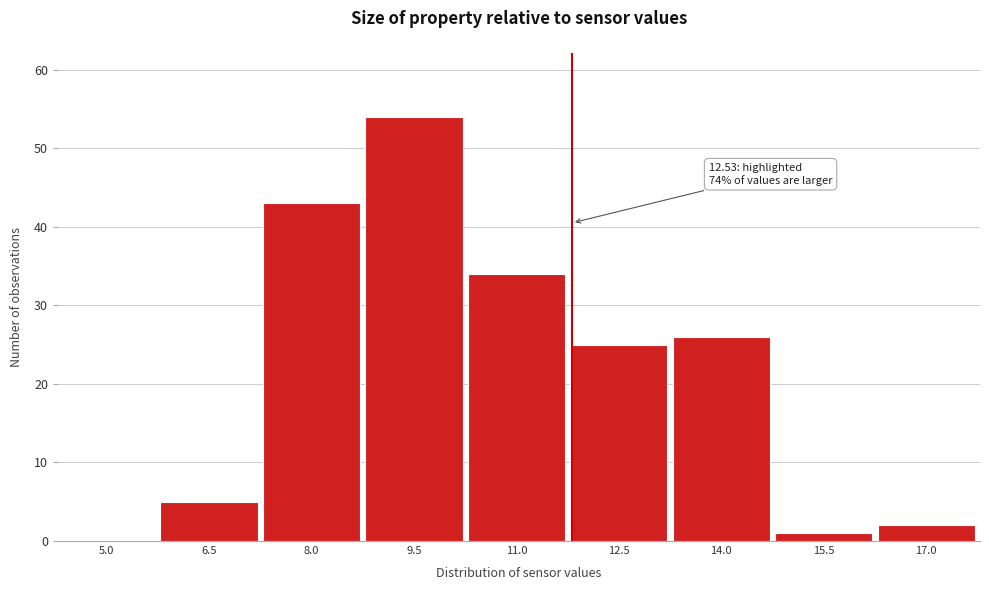

Reading left to right, what are all the values shown in this chart?

5.0=0	6.5=5	8.0=43	9.5=54	11.0=34	12.5=25	14.0=26	15.5=1	17.0=2